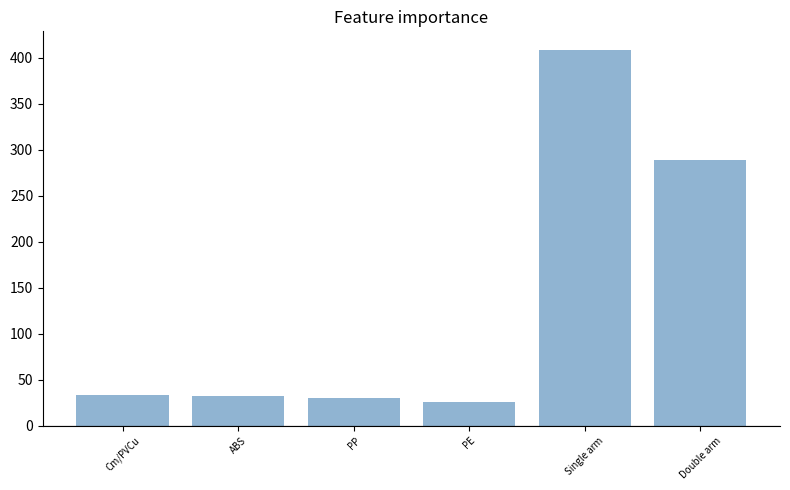

True or false: the data shows 578.3 at Single arm.

False